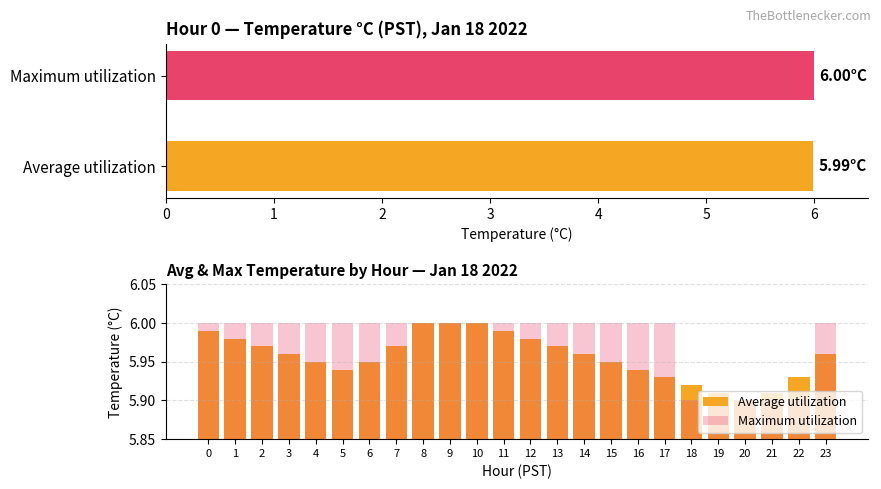

What are all the series names shown in the legend?

Average utilization, Maximum utilization